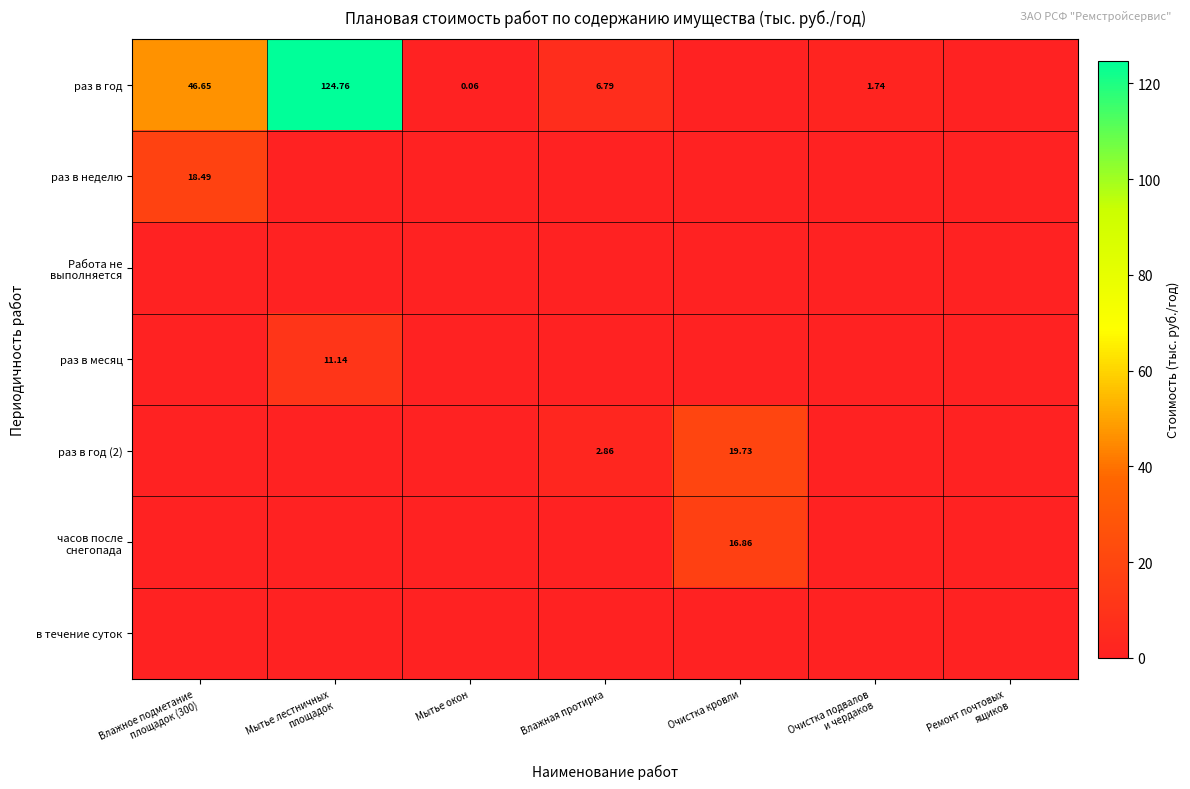

Is the value of раз в год (2) at Влажная протирка greater than the value of раз в год at Влажная протирка?

No